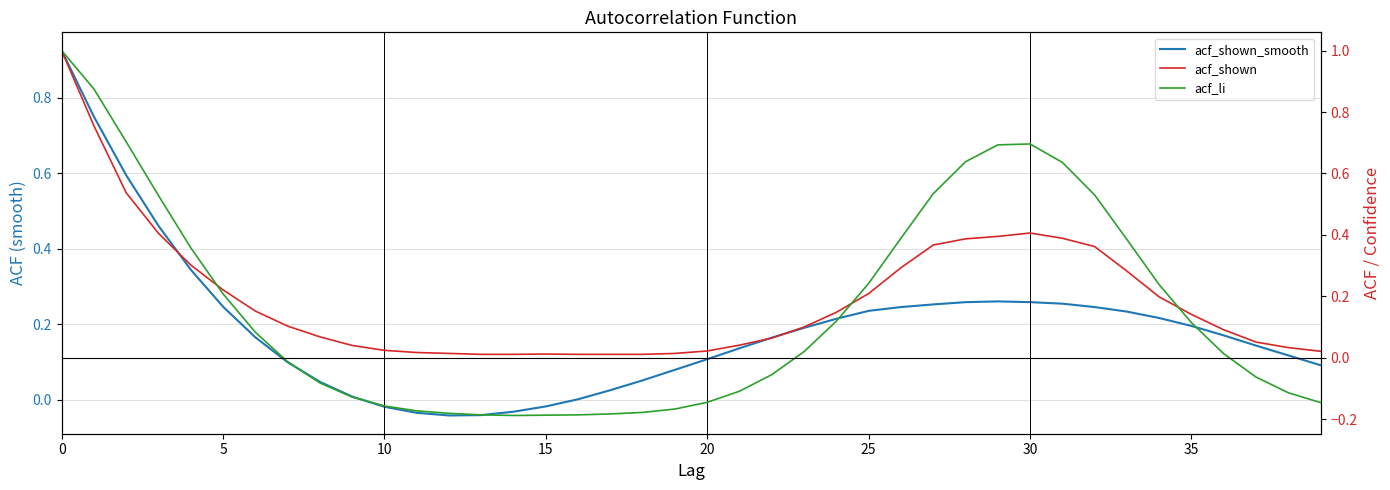

How many intersections are there between acf_shown and acf_li?

3